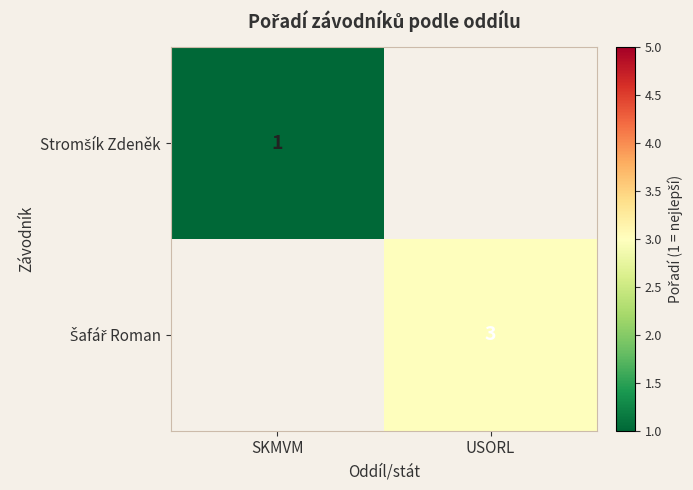

The Stromšík Zdeněk series shows 1.0 at SKMVM. True or false?

True